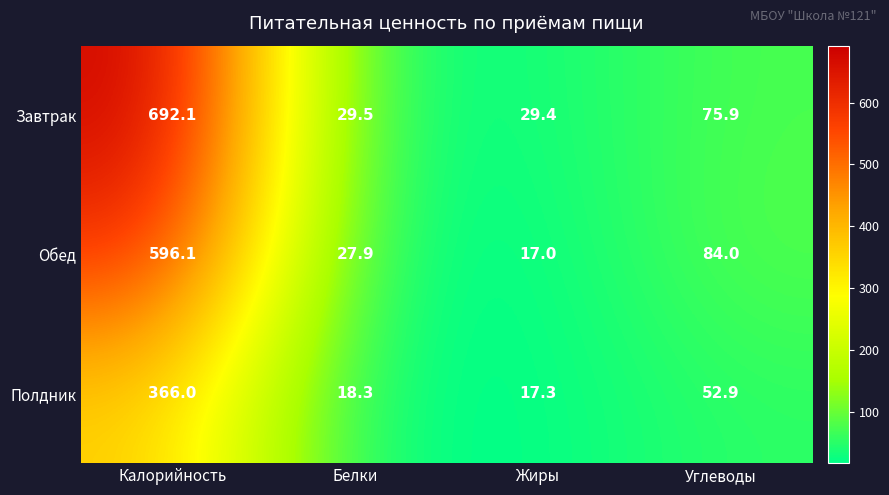

Which series changed the most between Белки and Углеводы?

Обед